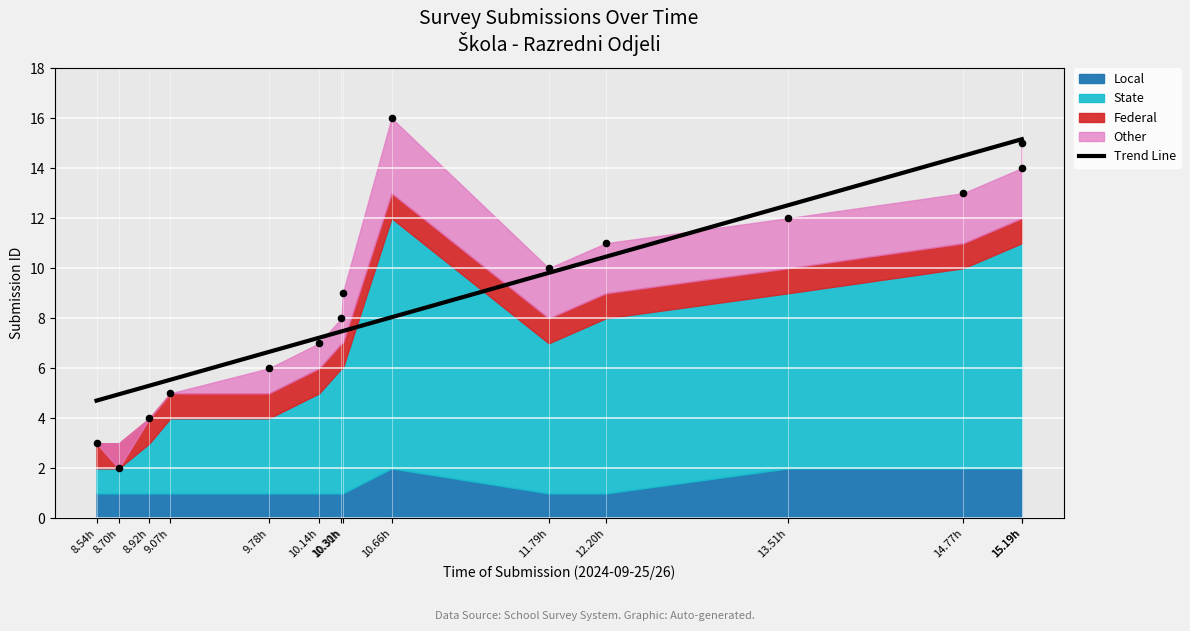

Between 13:30 and 15:11, which is larger?

15:11